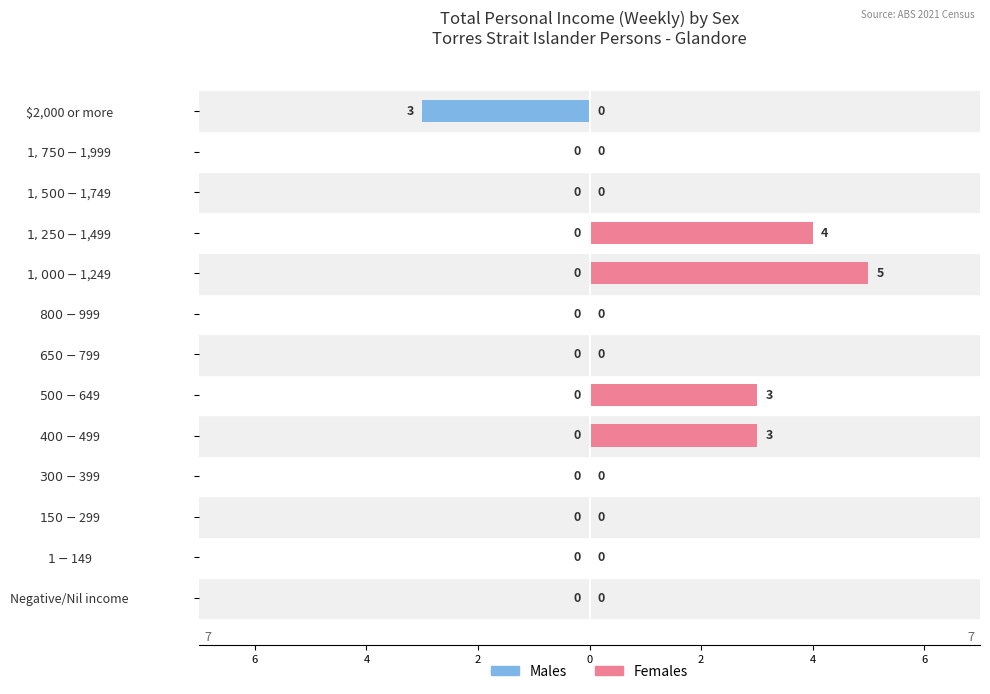

Are the bars horizontal?

Yes